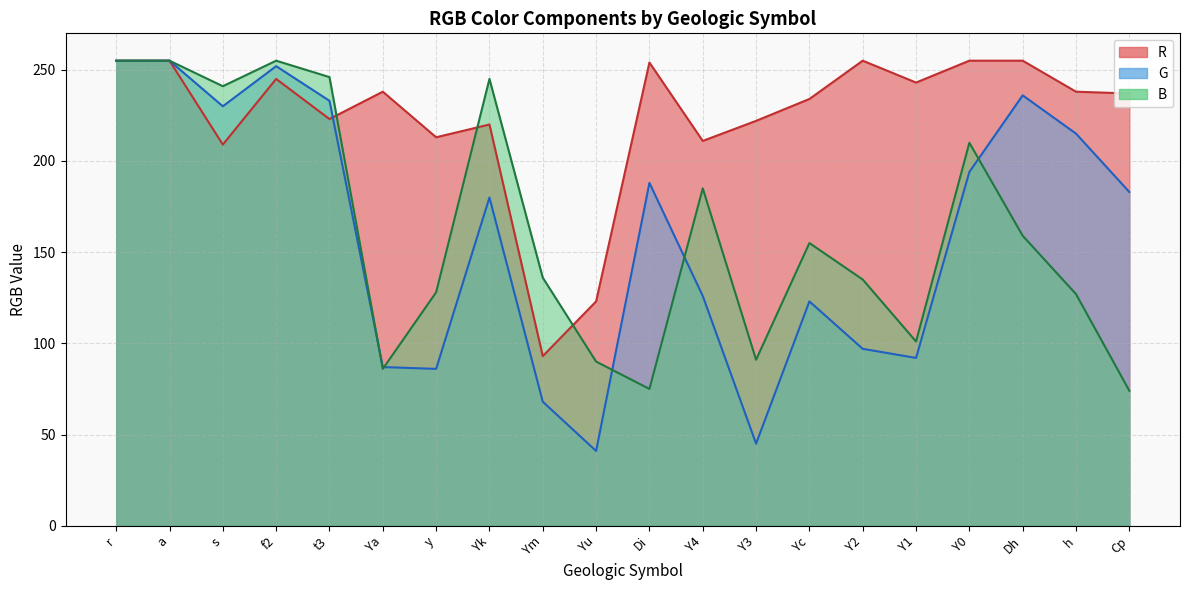

At how many categories does at least one series exceed 238?

11